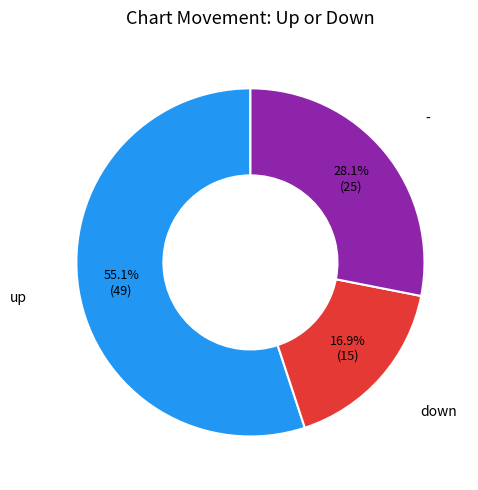

To the nearest percent, what is the difference between the largest and smallest slice percentages?

38%